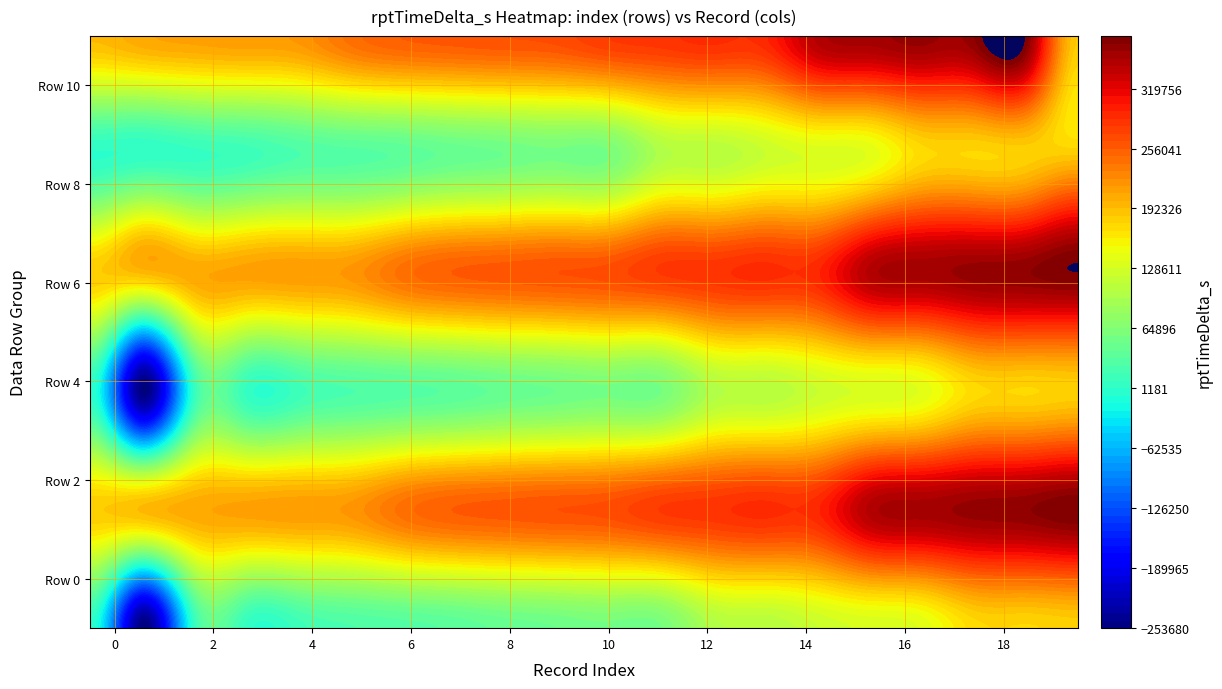

List the series in order of their peak value, highest first.

2, 6, 10, 8, 0, 4